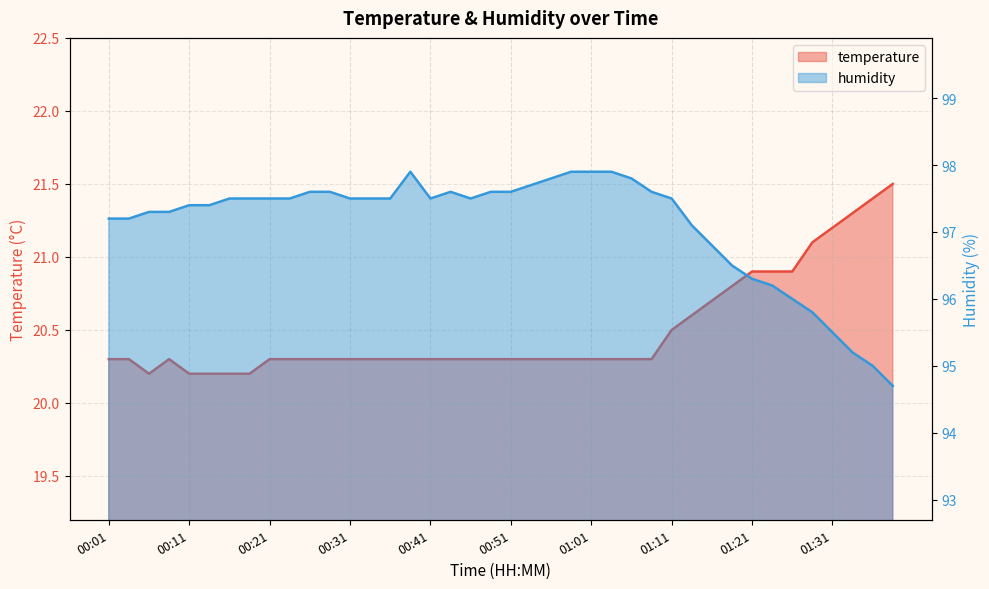

At which category does humidity reach its first local valley?

00:41